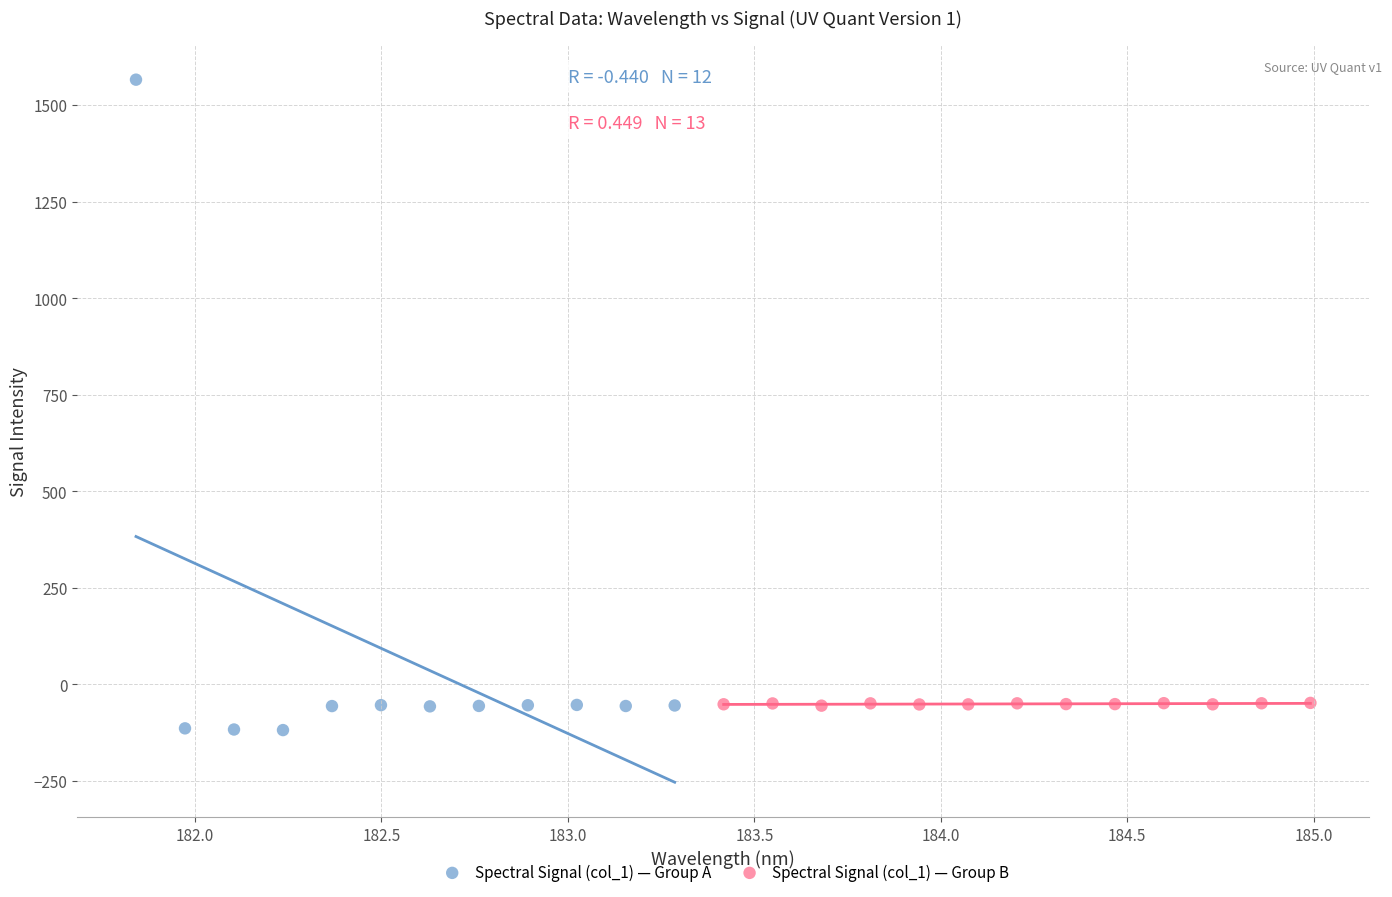

Which series has the largest Y range (max minus min)?

Spectral Signal (col_1) — Group A